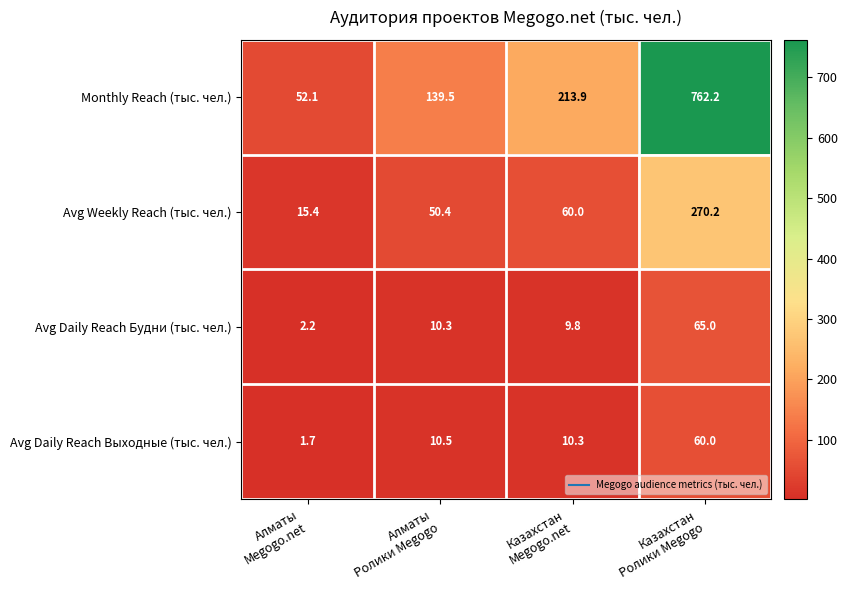

Which series has the largest range (max minus min)?

Monthly Reach (тыс. чел.)